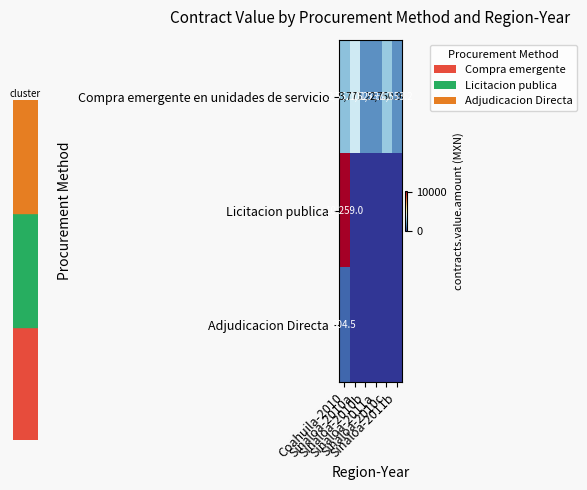

Read the Compra emergente en unidades de servicio value at Coahuila-2010.

2552.0